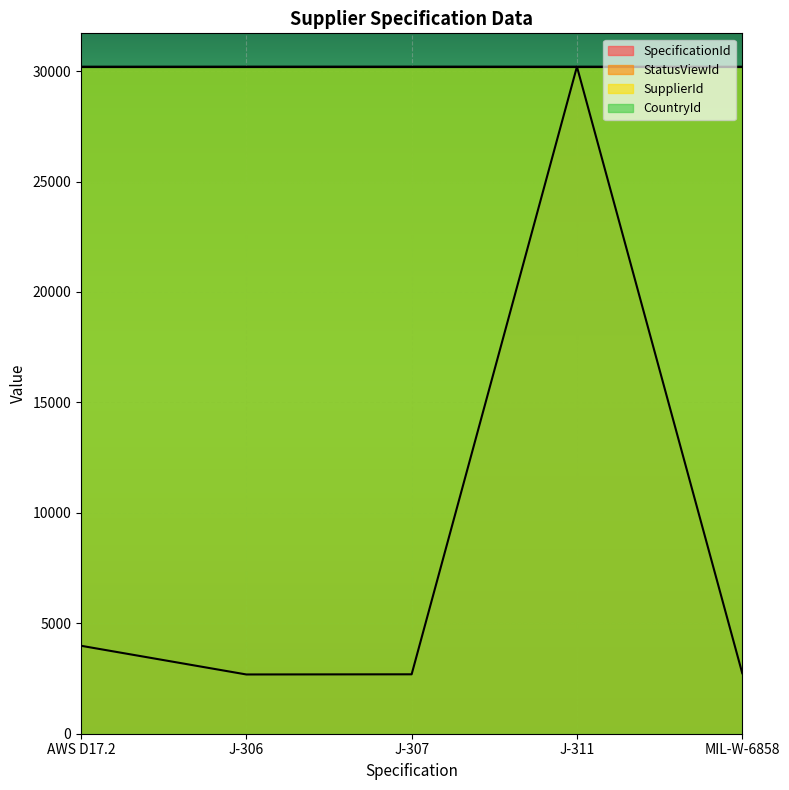

At which label does SpecificationId first exceed 2739?

AWS D17.2